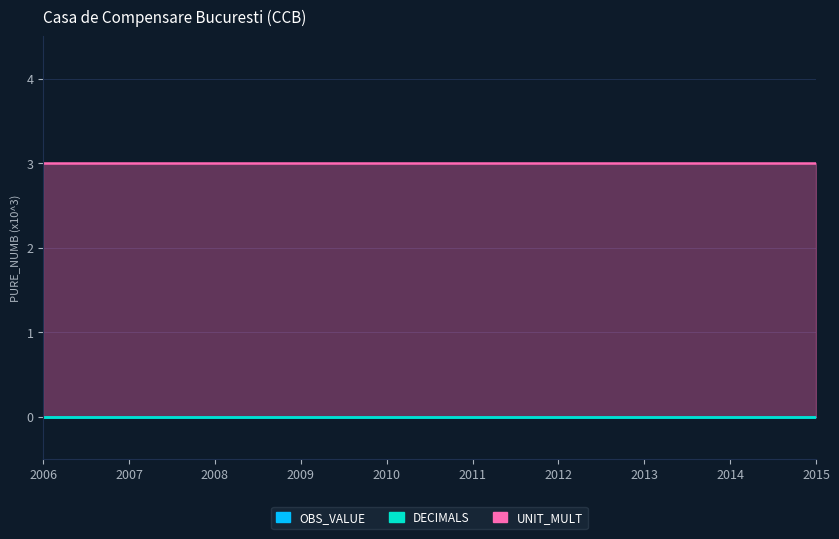

At how many categories does at least one series exceed 1?

10